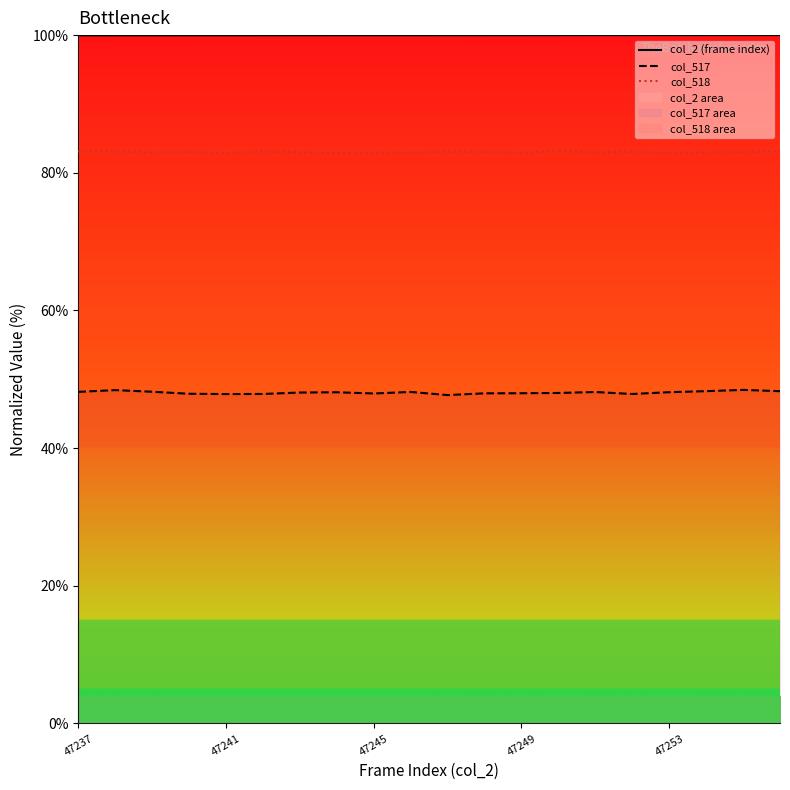

What is the minimum value for col_2 (frame index)?

100.0